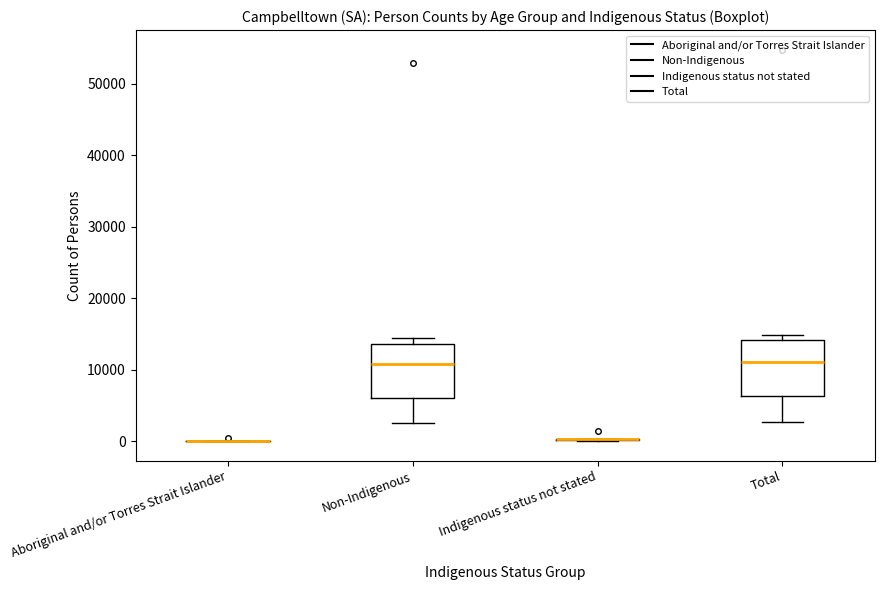

Reading left to right, transcribe this box plot: for each box, give where its median line is, the range the box spans, and where its two whiskers end, as read against the y-axis. The values are not printed on the chart, so give them approximately, as read against the axis.

Aboriginal and/or Torres Strait Islander: box collapsed to a line at 0, whiskers 0 to 0
Non-Indigenous: median 11000, box 6000 to 14000, whiskers 3000 to 14000 (just above the box's upper edge)
Indigenous status not stated: box collapsed to a line at 0, whiskers 0 to 0
Total: median 11000, box 6000 to 14000, whiskers 3000 to 15000